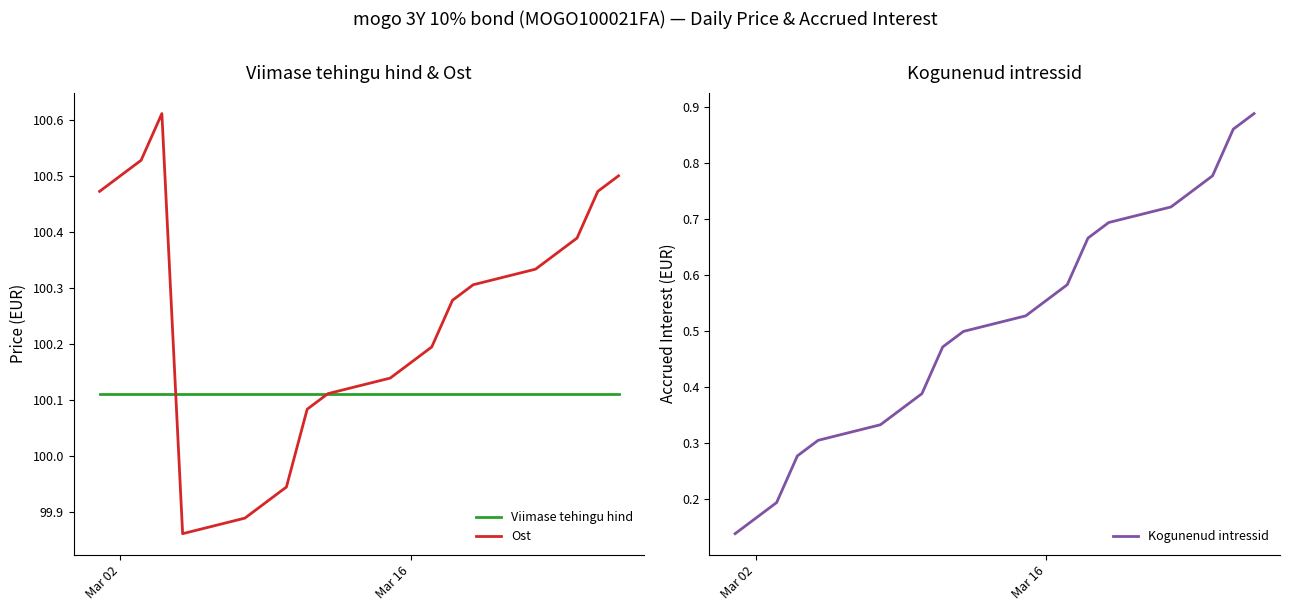

True or false: Viimase tehingu hind has a value of 59.5 at Mar 02.

False